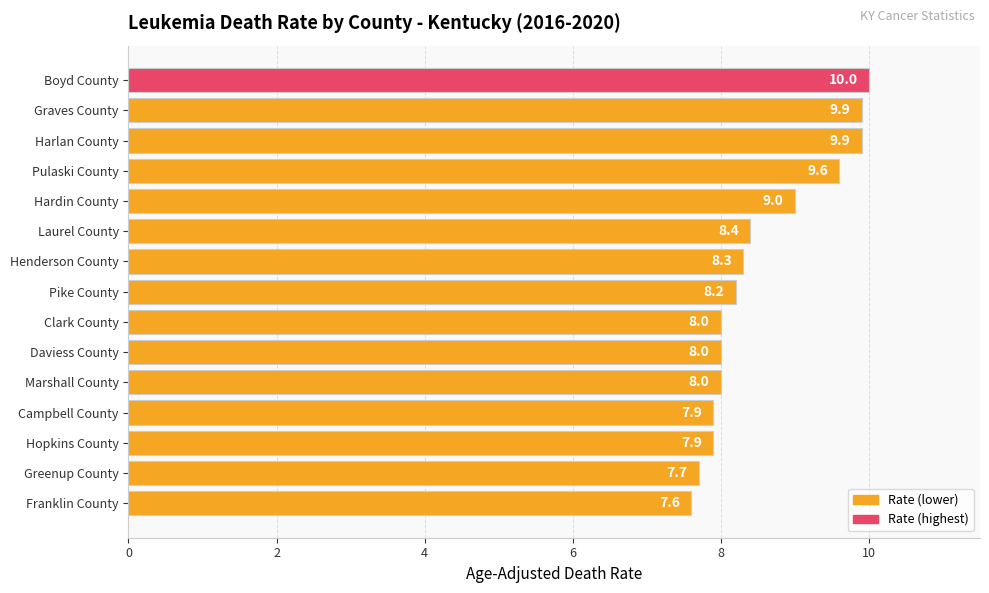

What value does the data have at Greenup County?

7.7